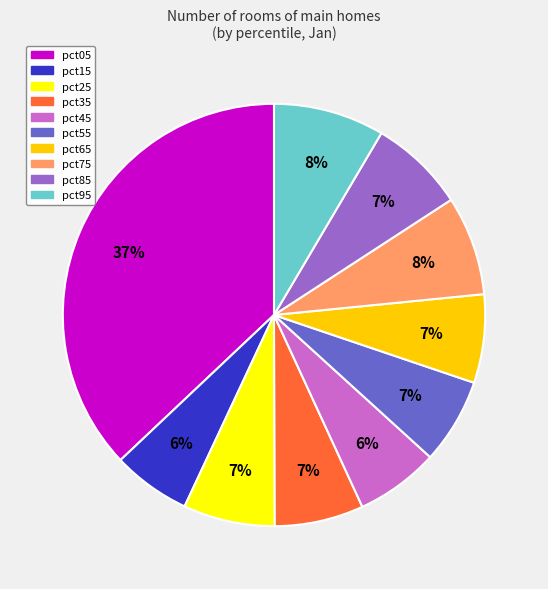

Is it true that pct05 is 45% of the pie?

False